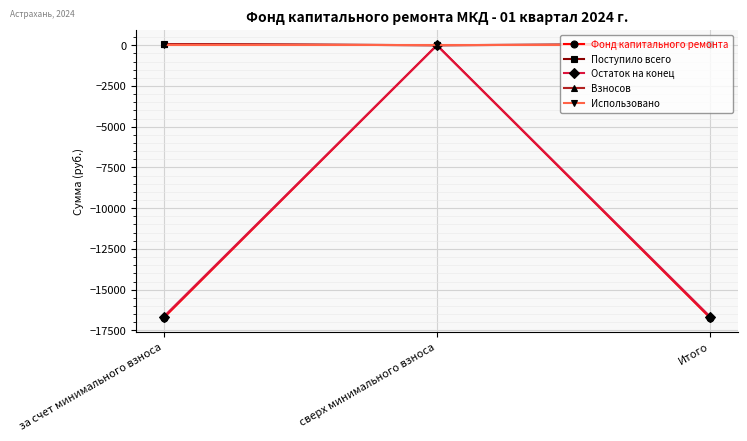

Which series has the widest spread of values?

Фонд капитального ремонта